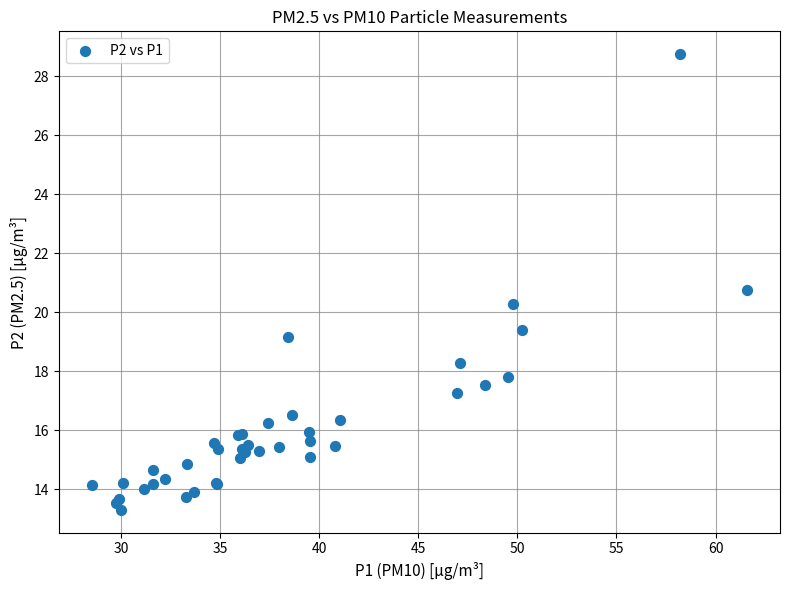

What Y value in the scatter plot is closest to 21?

20.8